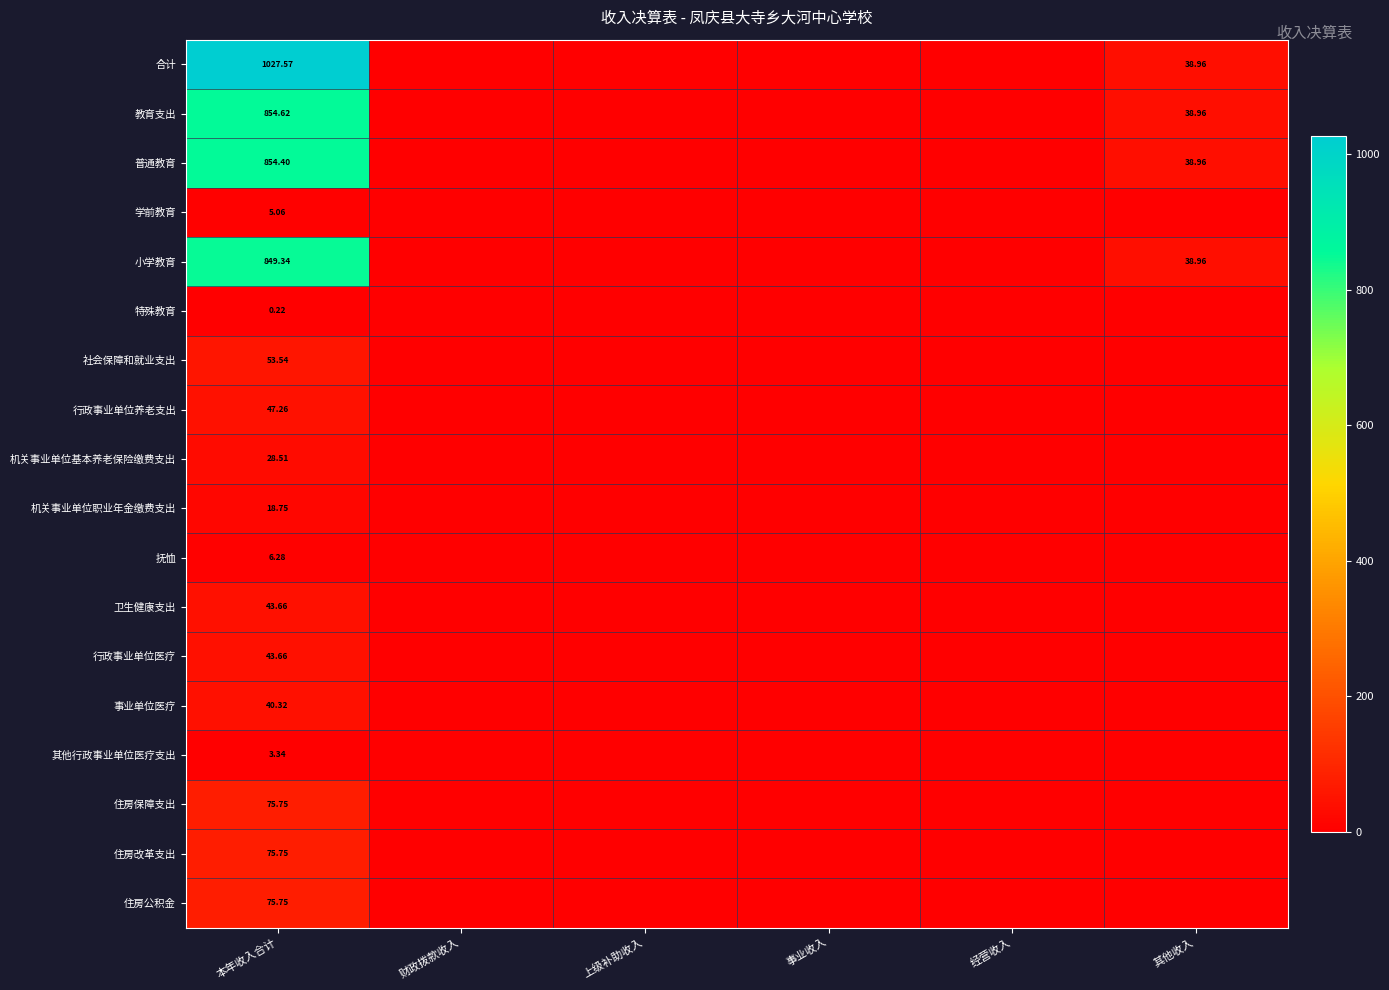

The 社会保障和就业支出 series shows 33.9 at 上级补助收入. True or false?

False